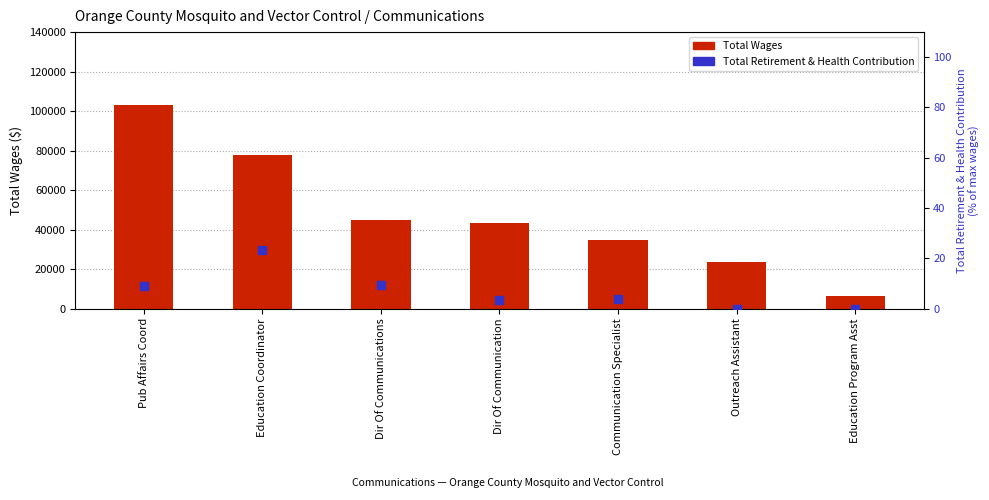

Which series contains the lowest Y value?

Total Retirement & Health Contribution